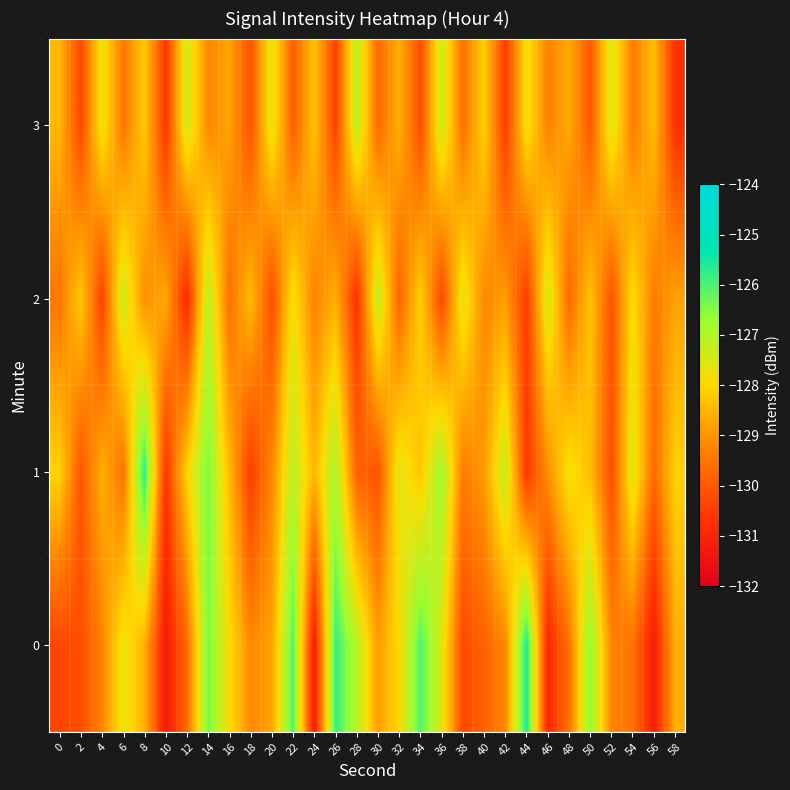

How many distinct data groups are displayed?

4